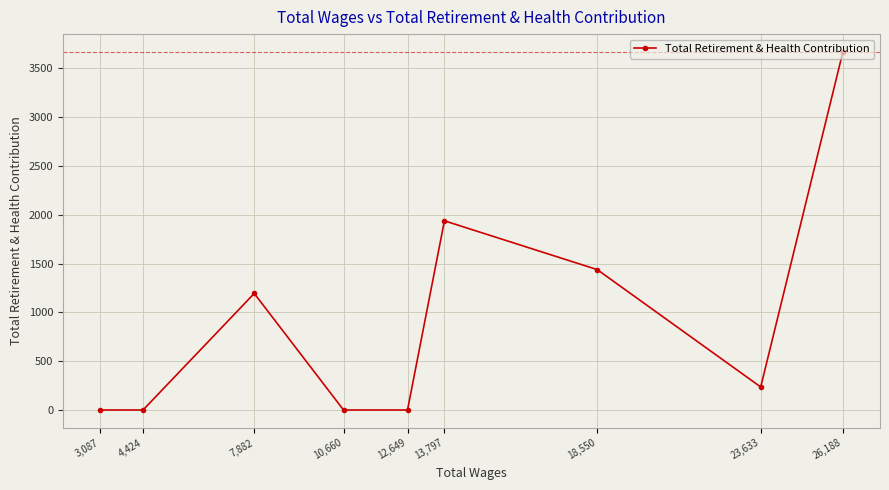

How many interior local valleys (lower than both neighbors) does the data have?

1